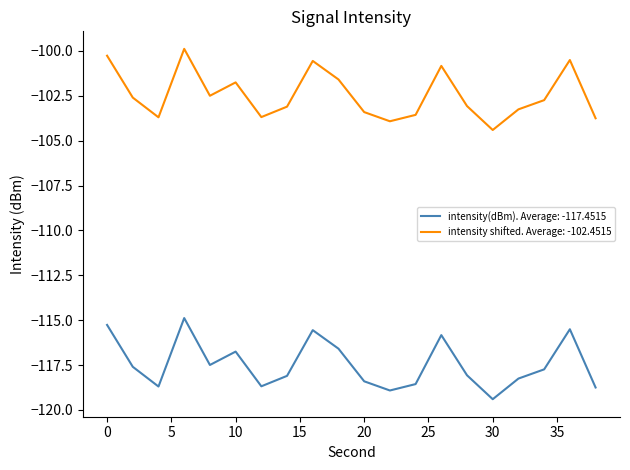

How many series are shown in this chart?

2